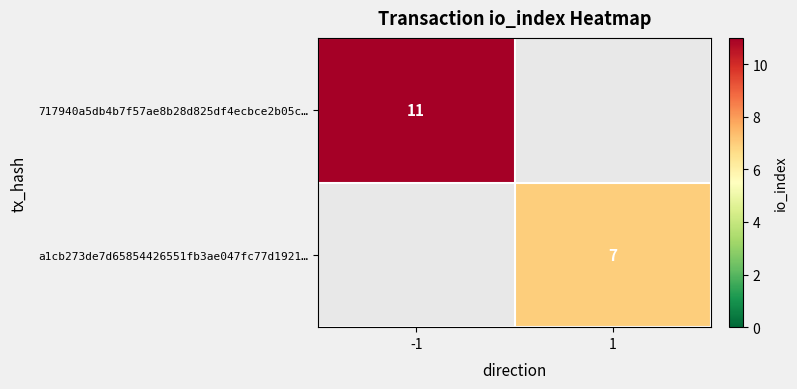

Is it true that a1cb273de7d65854426551fb3ae047fc77d1921… equals 7 at 1?

True